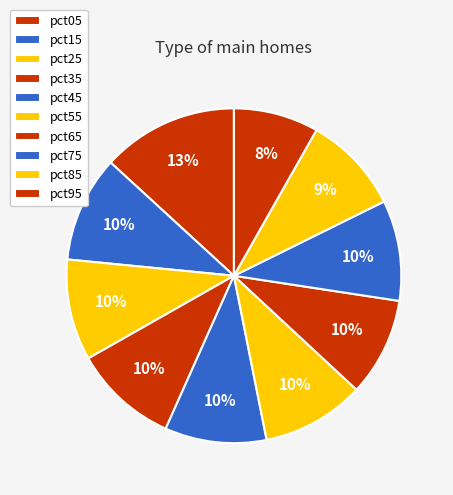

Is it true that pct95 is 18% of the pie?

False